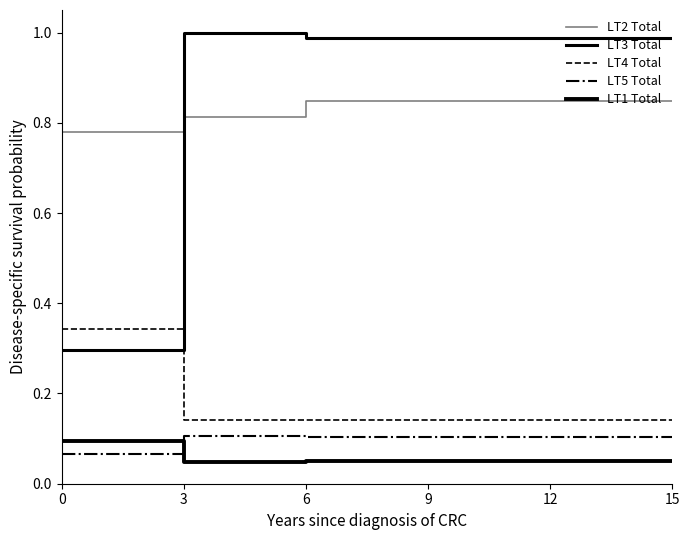

How many lines are shown in the chart?

5